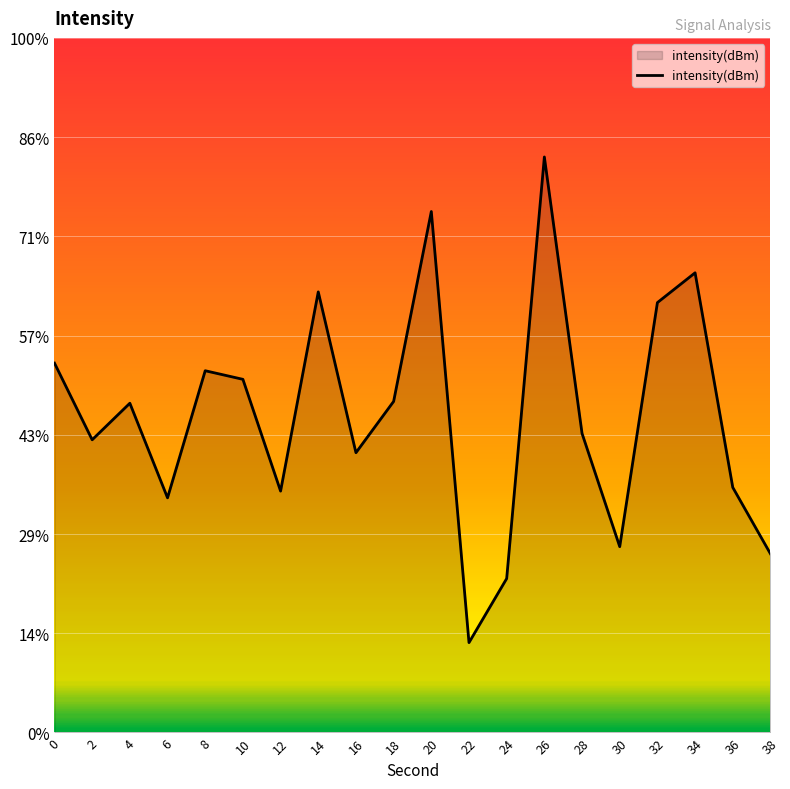

True or false: the data shows -131.6 at 14.

True